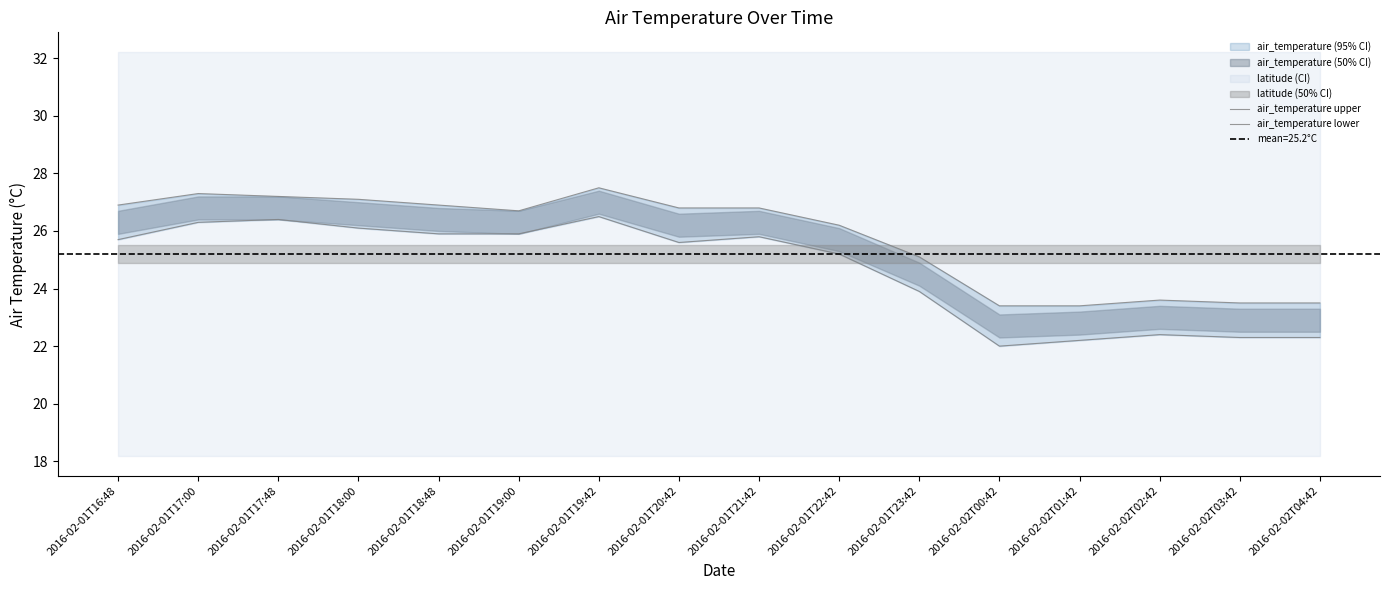

List the series in order of their overall mean, highest first.

air_temperature upper, air_temperature lower